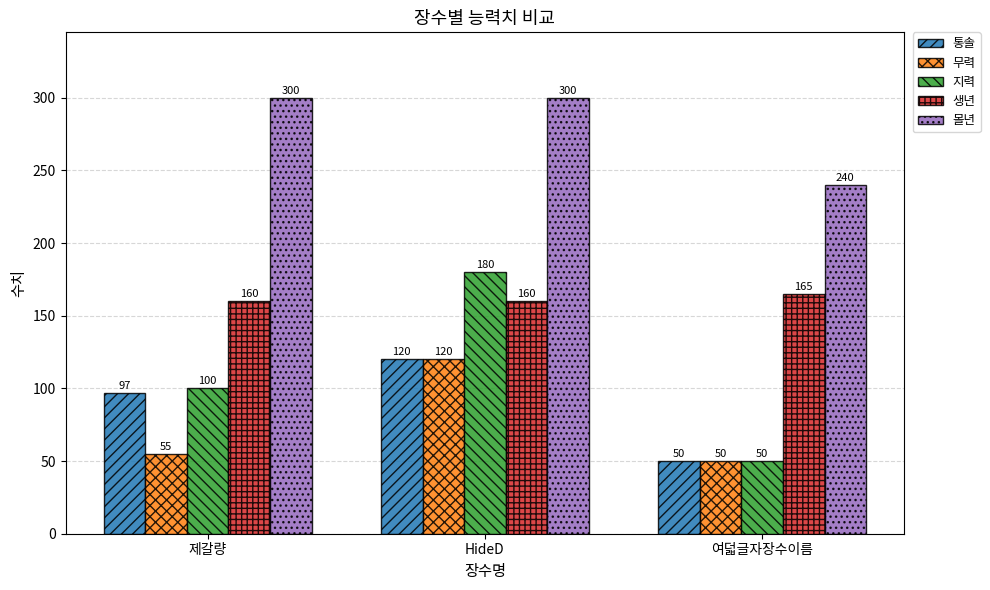

Which category has the lowest value in the 지력 series?

여덟글자장수이름